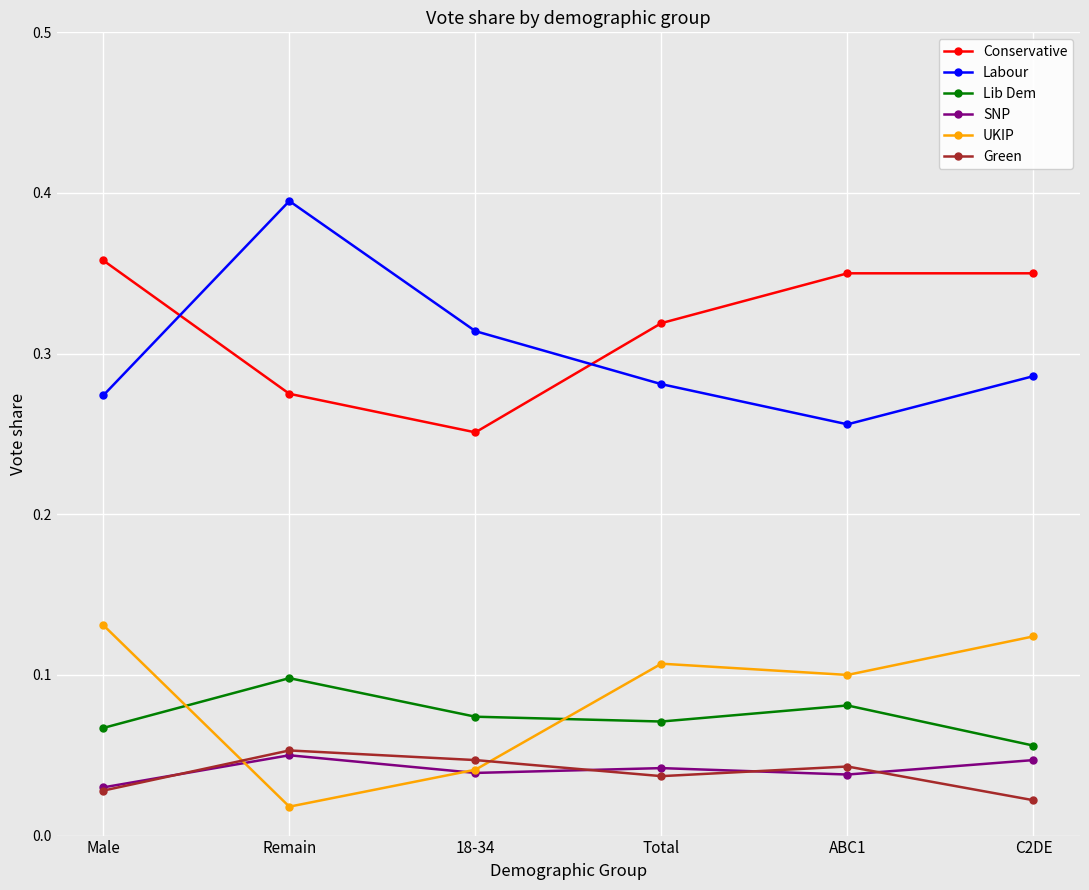

In Labour, how many points are lower than both neighbors (excluding endpoints)?

1